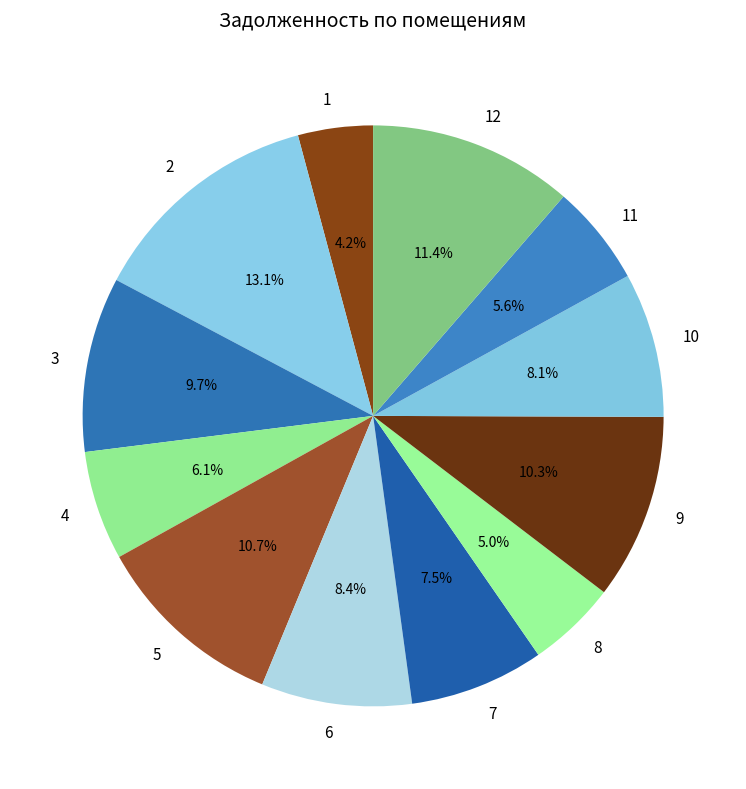

Which has a higher value, 3 or 8?

3